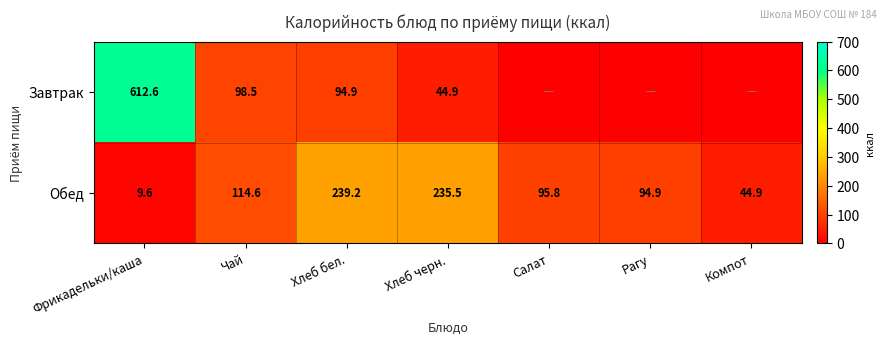

The Обед series shows 44.9 at Компот. True or false?

True